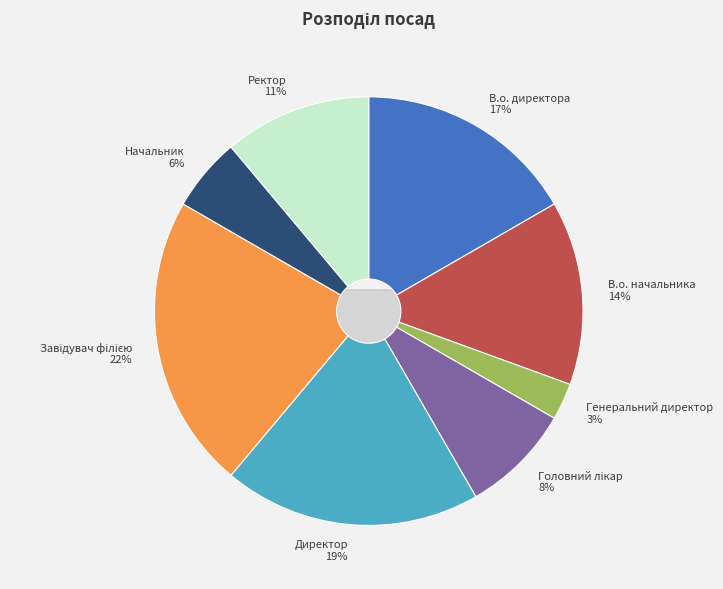

To the nearest percent, what is the average slice percentage?

12%